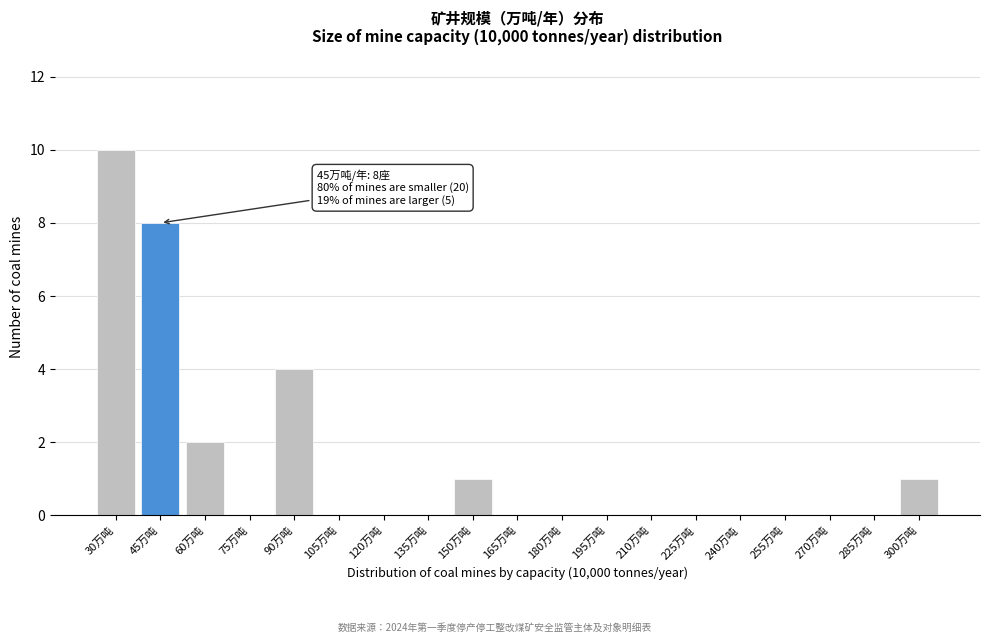

Reading left to right, what are all the values shown in this chart?

30万吨=10	45万吨=8	60万吨=2	75万吨=0	90万吨=4	105万吨=0	120万吨=0	135万吨=0	150万吨=1	165万吨=0	180万吨=0	195万吨=0	210万吨=0	225万吨=0	240万吨=0	255万吨=0	270万吨=0	285万吨=0	300万吨=1